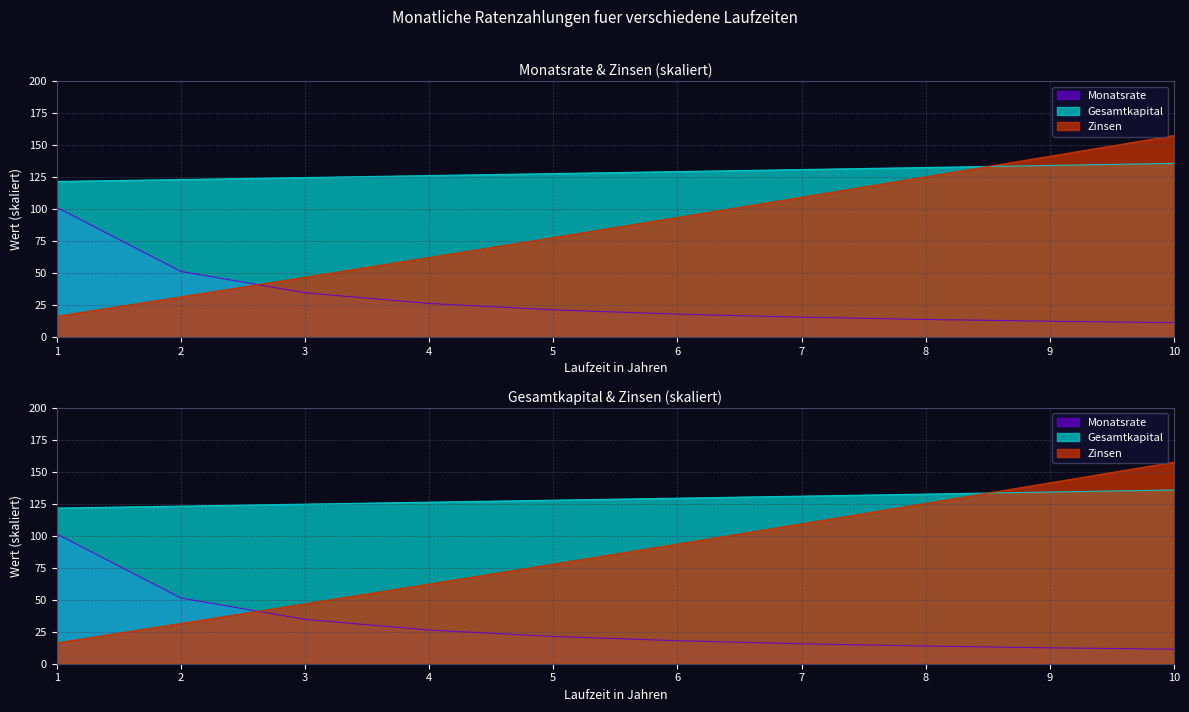

Which series has the largest range (max minus min)?

Zinsen